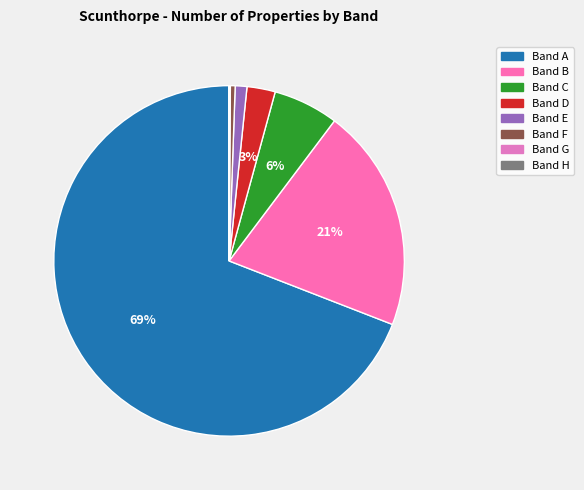

True or false: Band E accounts for 1% of the total.

True